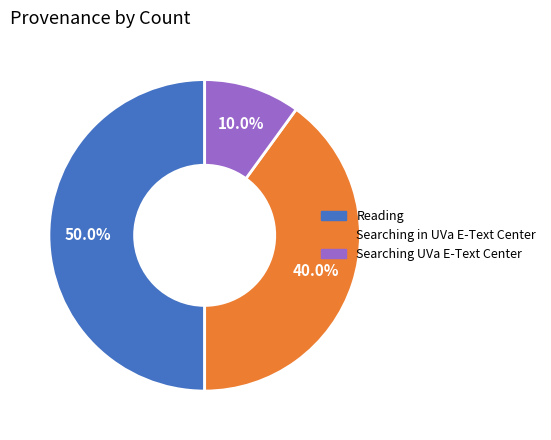

Does Searching UVa E-Text Center account for over 50% of the chart?

No